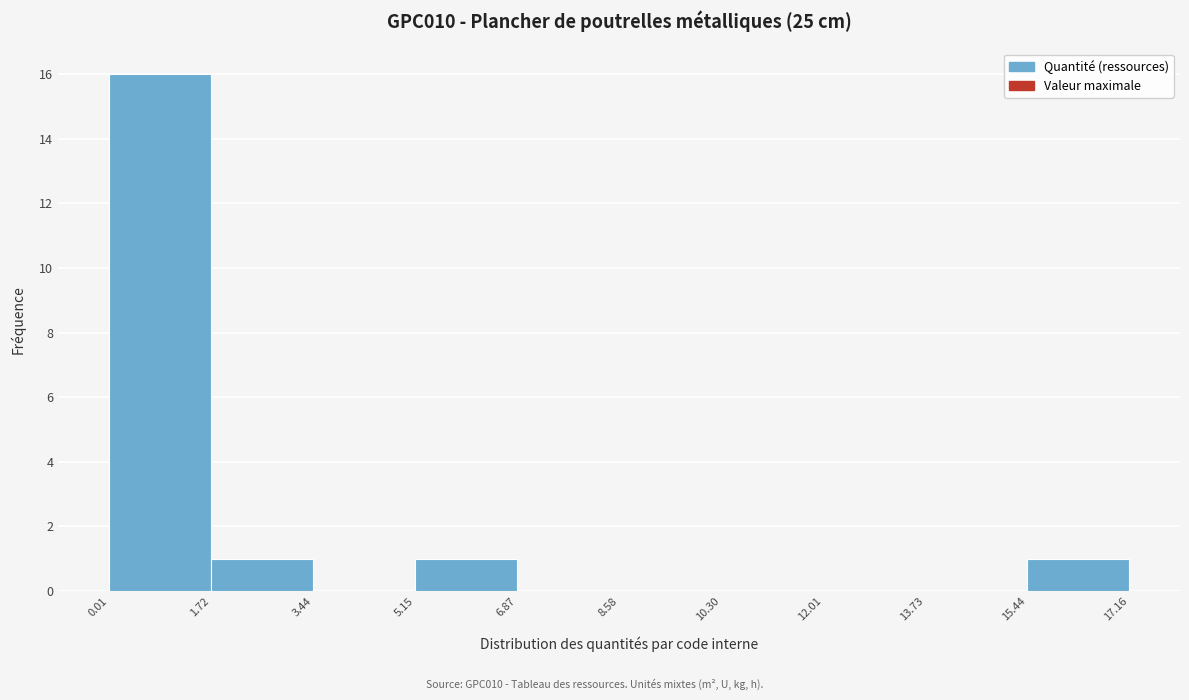

What is the height of the bar covering 1.72 to 3.44 on the x-axis? The values are not printed on the chart, so give them approximately, as read against the axis.

1